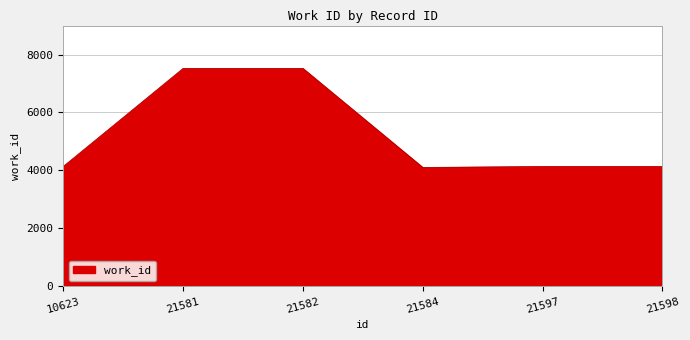

What is the smallest value displayed?

4103